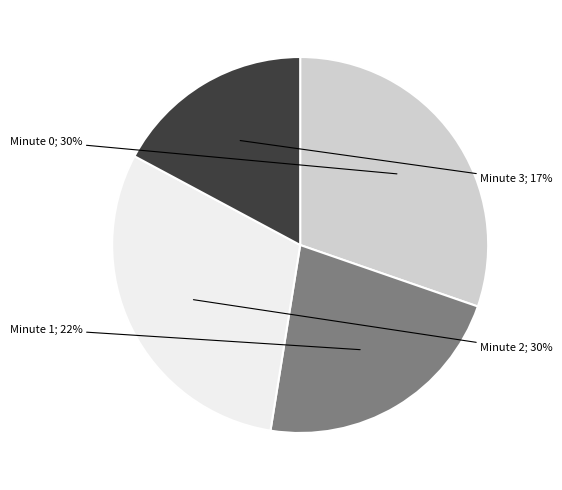

To the nearest percent, what is the average slice percentage?

25%